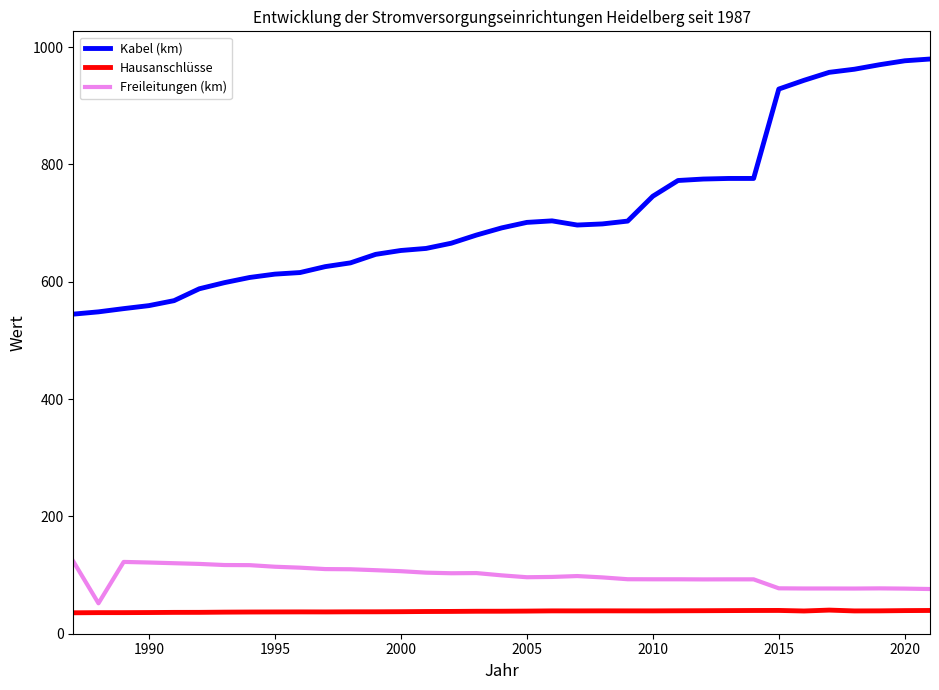

What is the sum of all Hausanschlüsse values?

1332.8